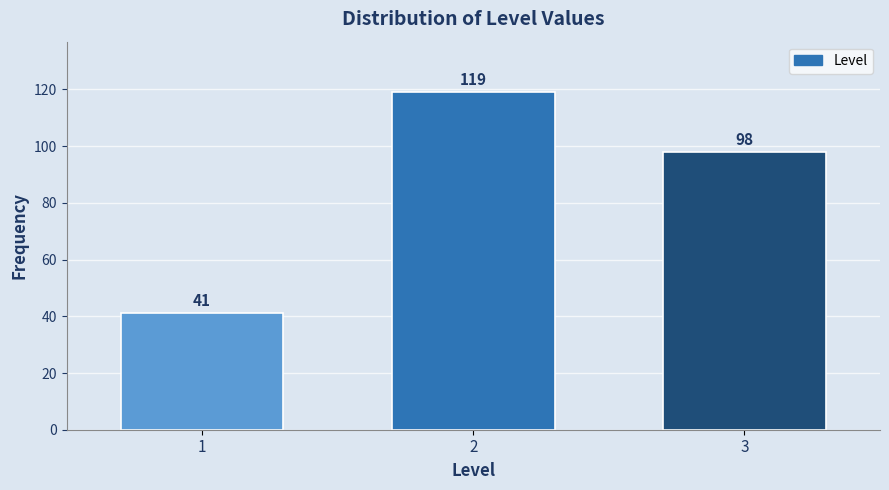

Reading left to right, transcribe all the data shown in this chart.

1=41	2=119	3=98